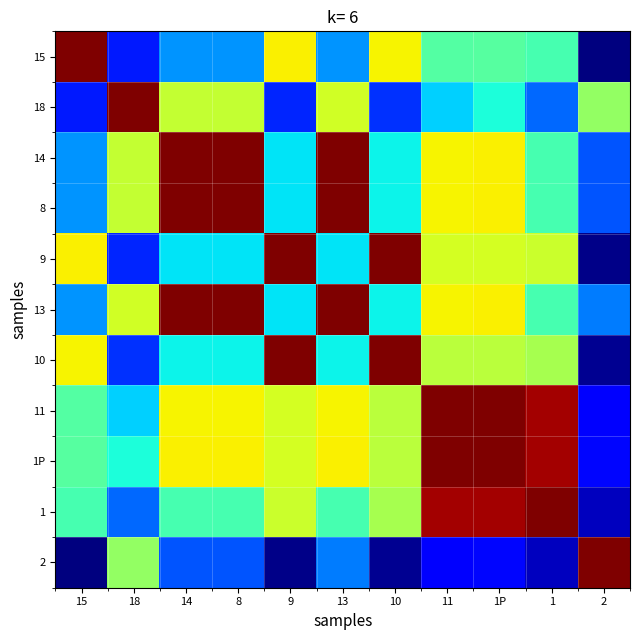

List the series in order of their peak value, lowest first.

15, 10, 11, 1P, 1, 18, 14, 8, 9, 2, 13